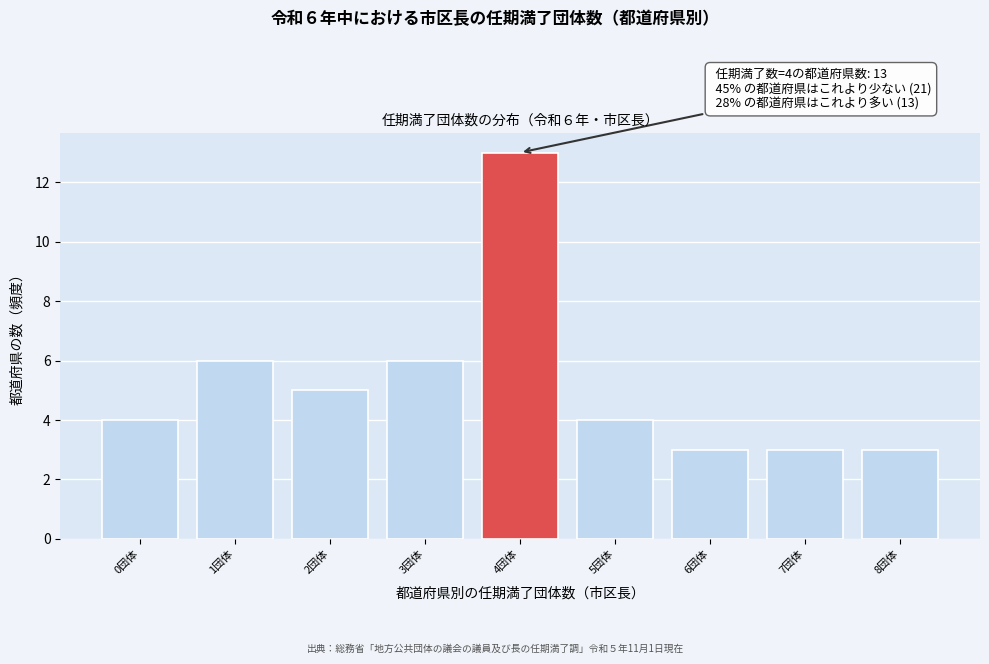

Reading right to left, extract all data points from this chart.

3	3	3	4	13	6	5	6	4